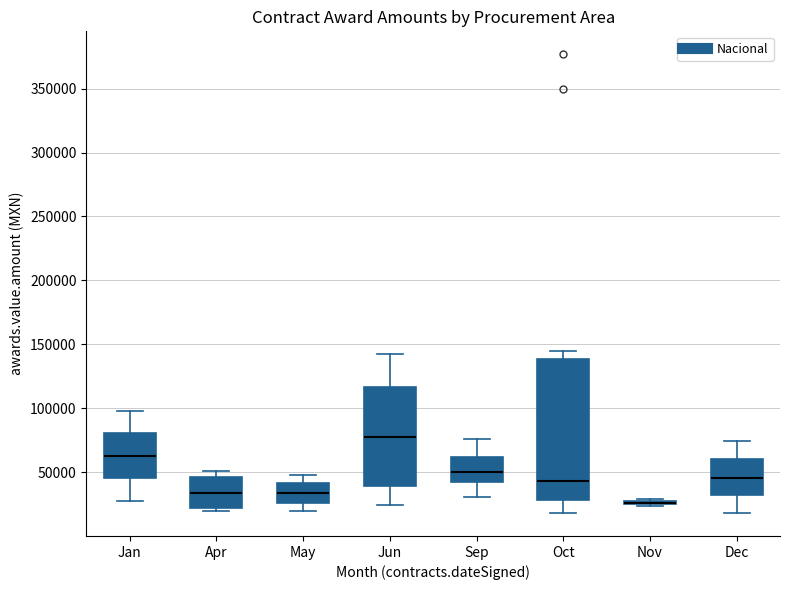

Where is the upper edge of the box for Dec on the y-axis? The values are not printed on the chart, so give them approximately, as read against the axis.

60000